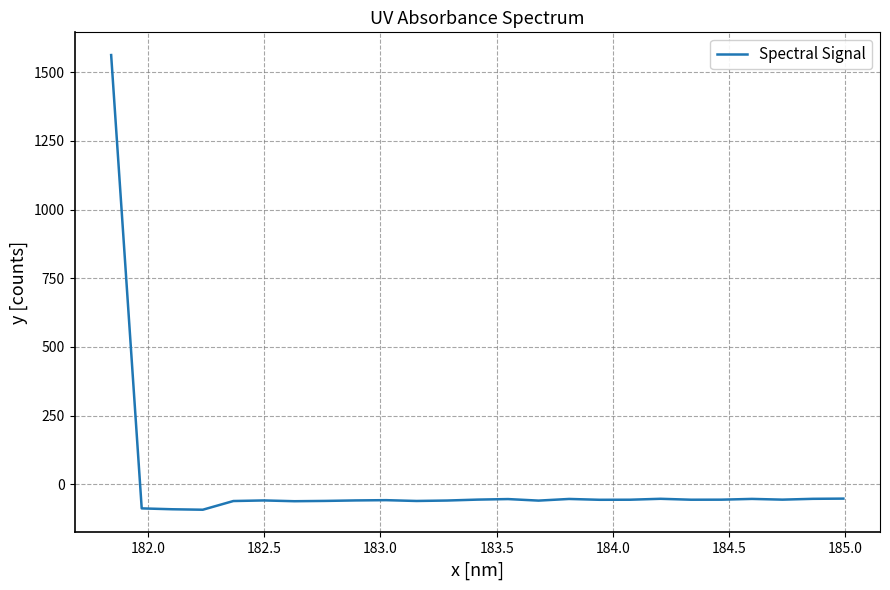

What is the difference between the maximum and minimum values?

1655.6